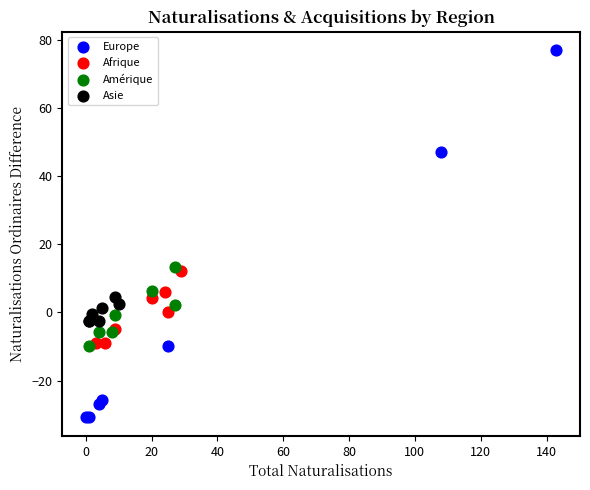

Which series contains the lowest Y value?

Europe